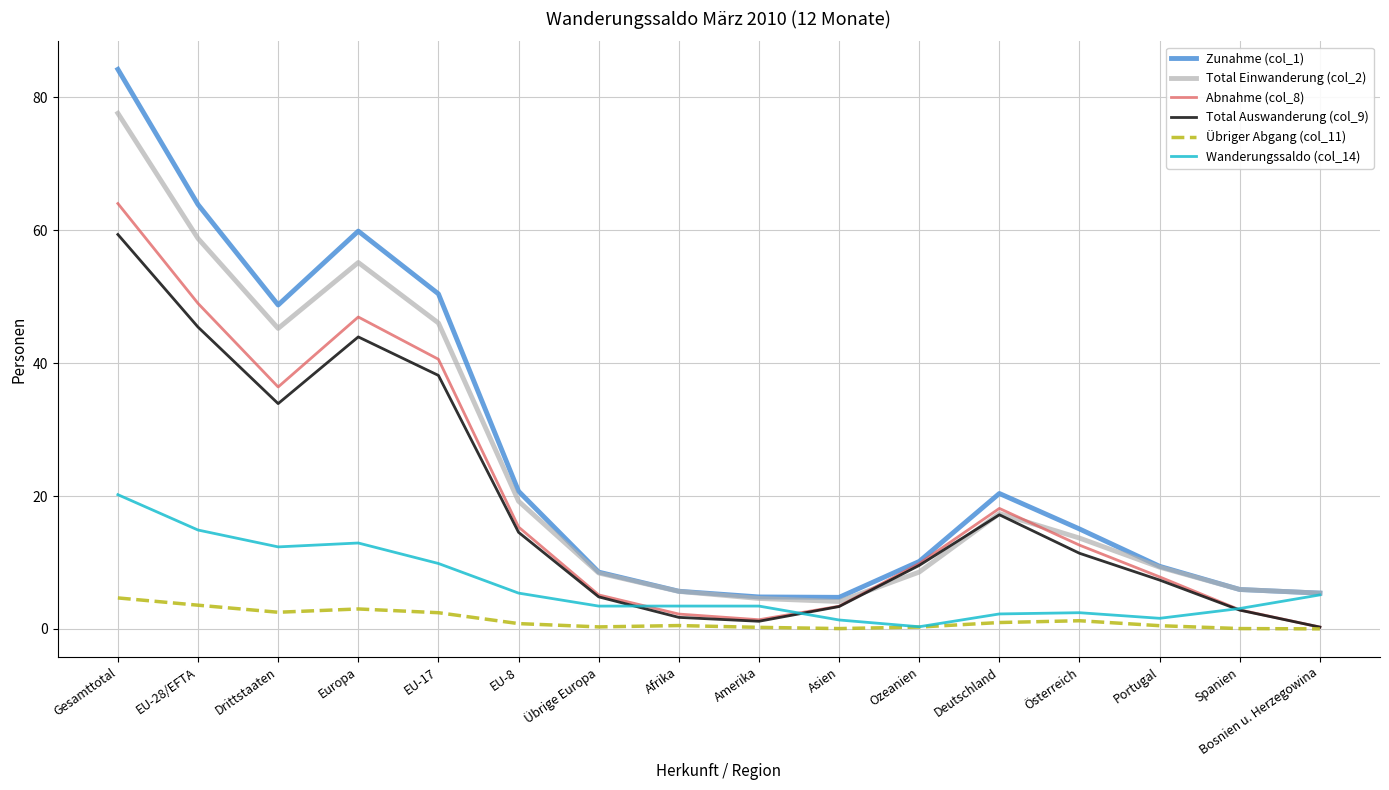

What are all the series names shown in the legend?

Zunahme (col_1), Total Einwanderung (col_2), Abnahme (col_8), Total Auswanderung (col_9), Übriger Abgang (col_11), Wanderungssaldo (col_14)